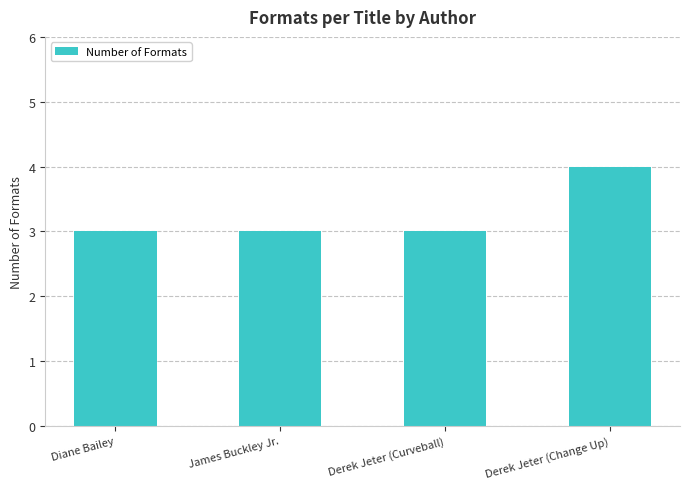

What is the approximate value at Diane Bailey?

3